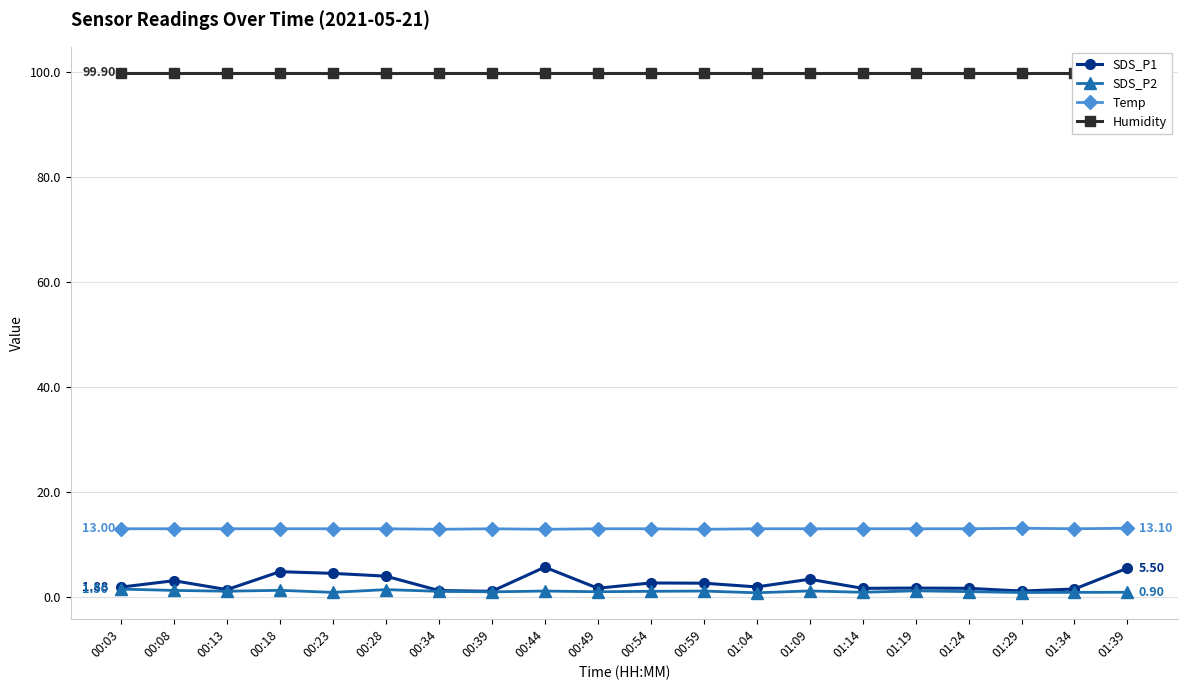

At which category does the chart reach its minimum across all series?

01:04